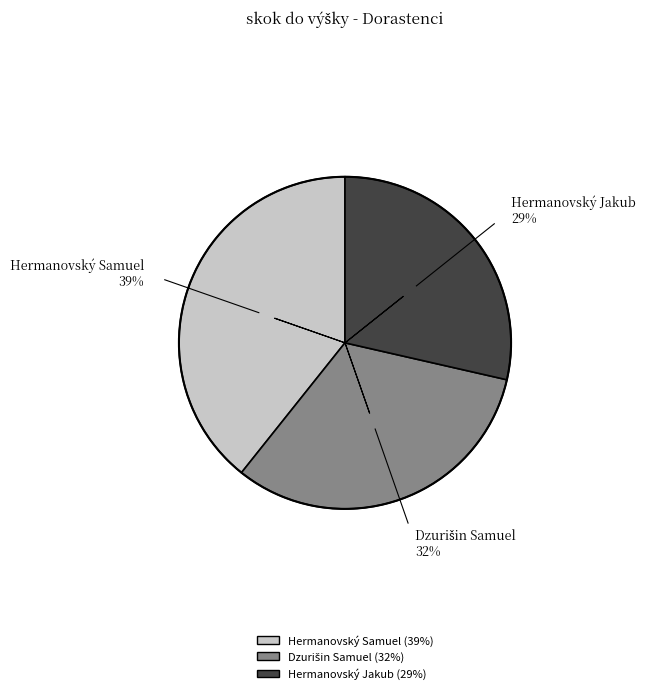

Is there any slice that represents more than half of the pie?

No